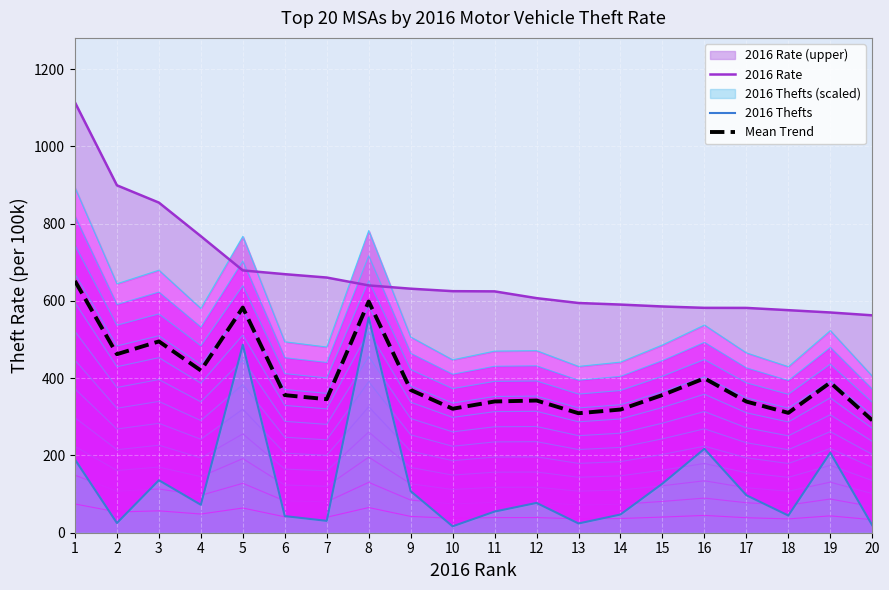

Rank the series by their average value, from highest to lowest.

2016 Rate, Mean Trend, 2016 Thefts